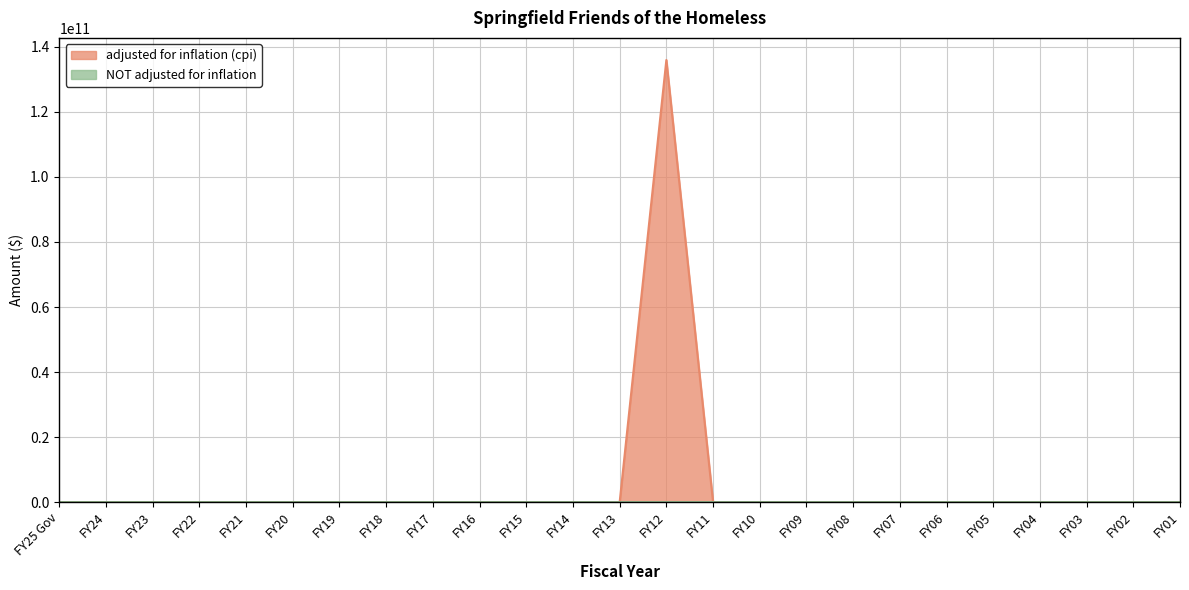

True or false: adjusted for inflation (cpi) and NOT adjusted for inflation cross at least once.

False